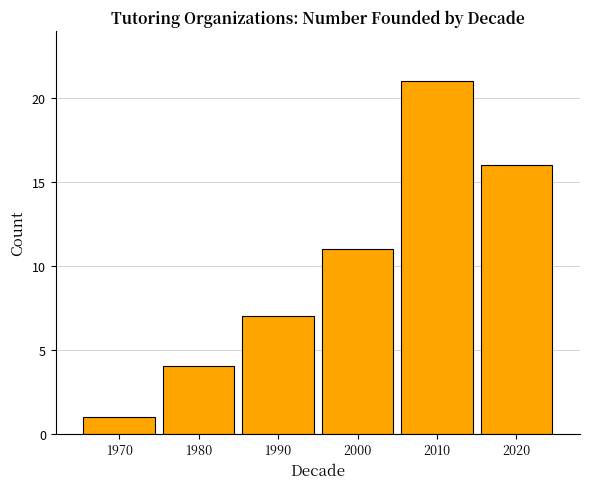

Reading left to right, extract all data points from this chart.

1970=1	1980=4	1990=7	2000=11	2010=21	2020=16